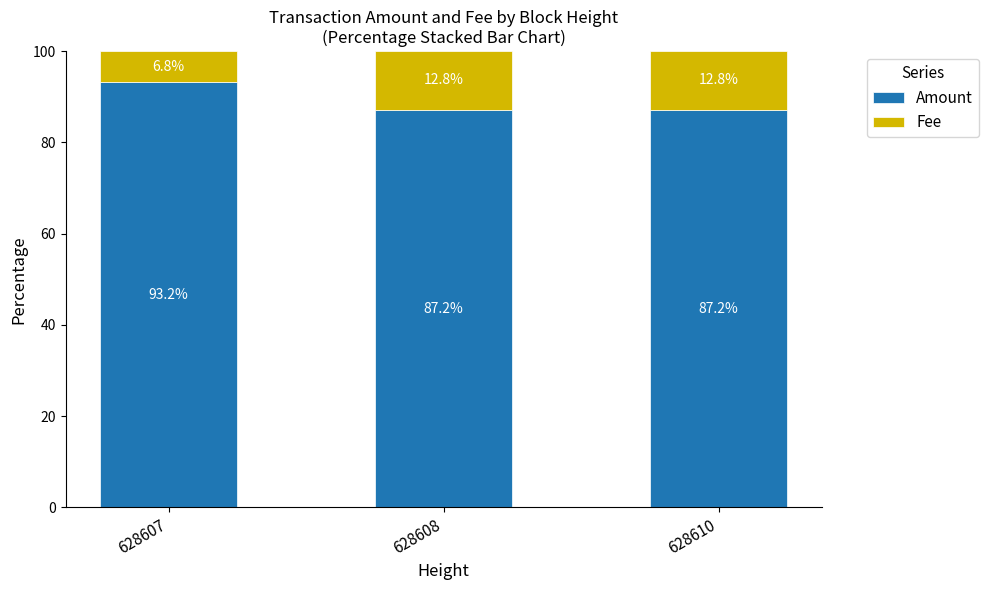

At which label does Amount reach its peak?

628607